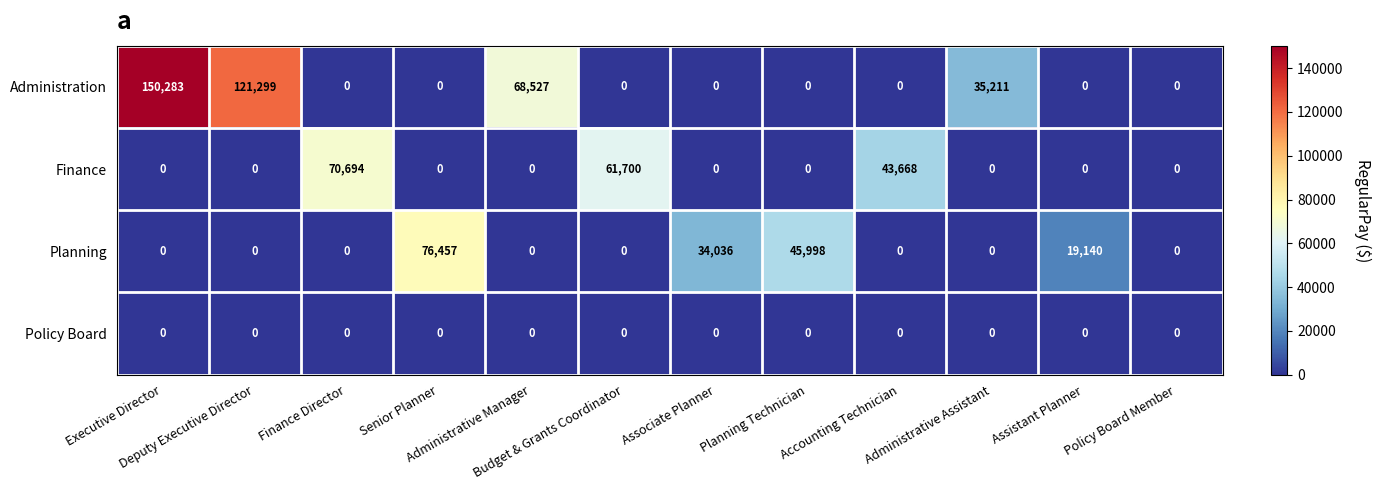

Which series has the largest range (max minus min)?

Administration